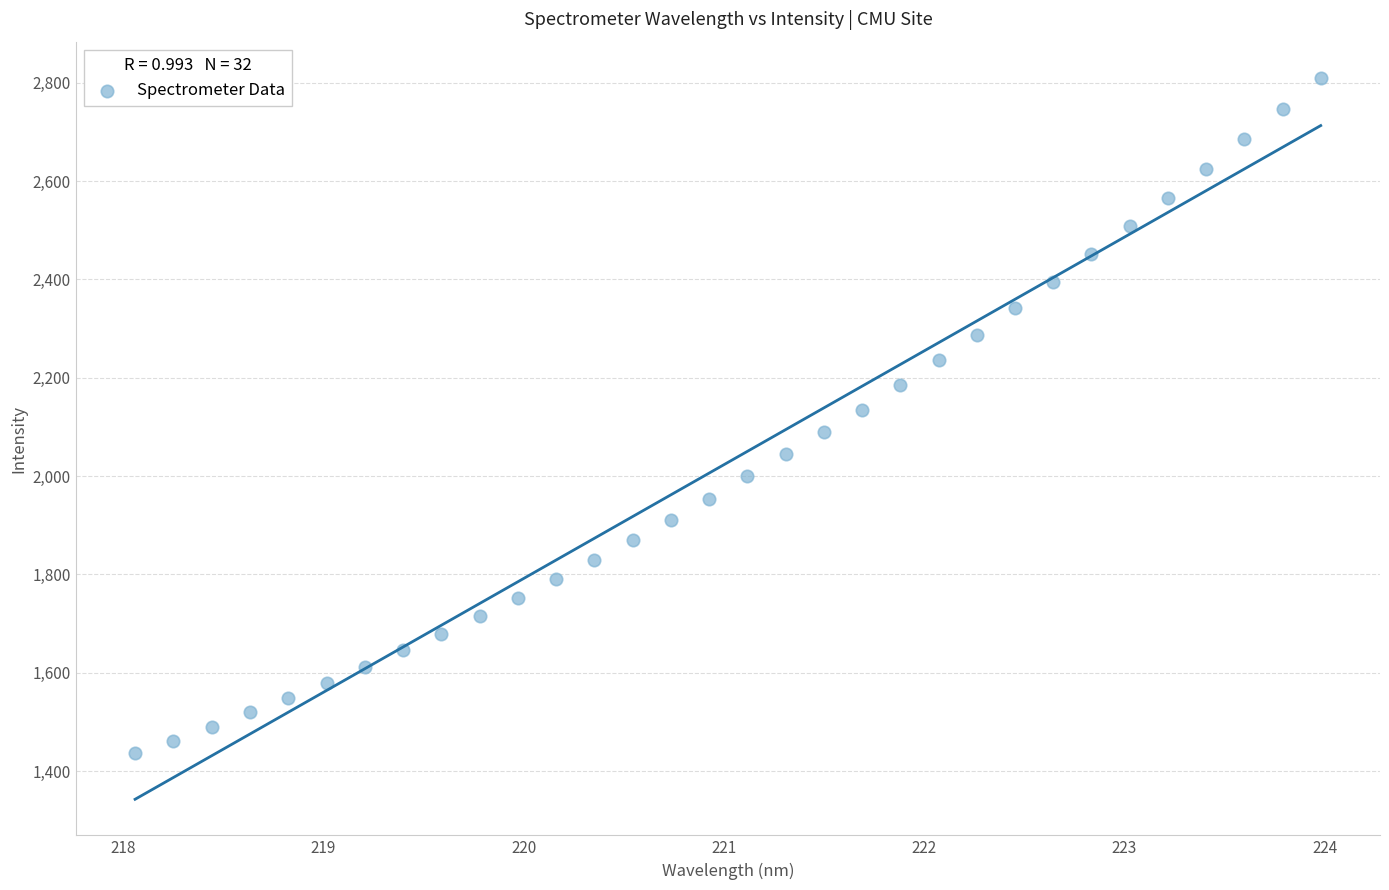

What is the range of X values (max minus min)?

5.9